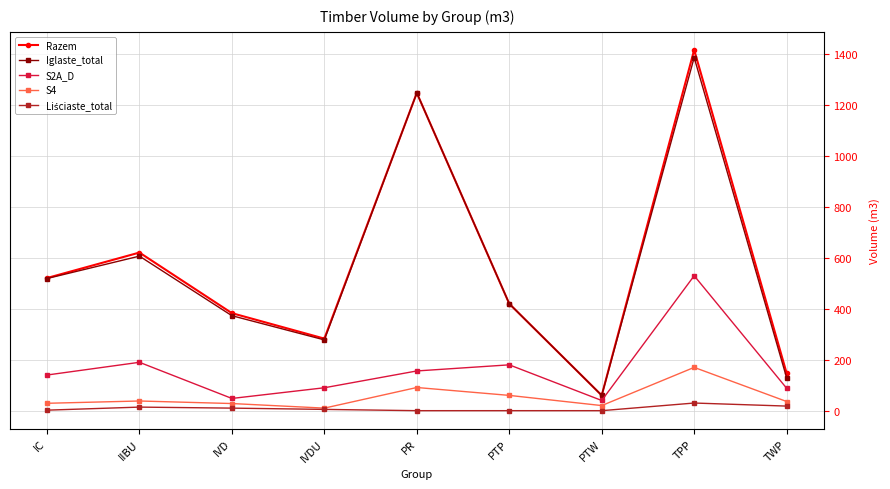

At which category is the sum across all series the highest?

TPP